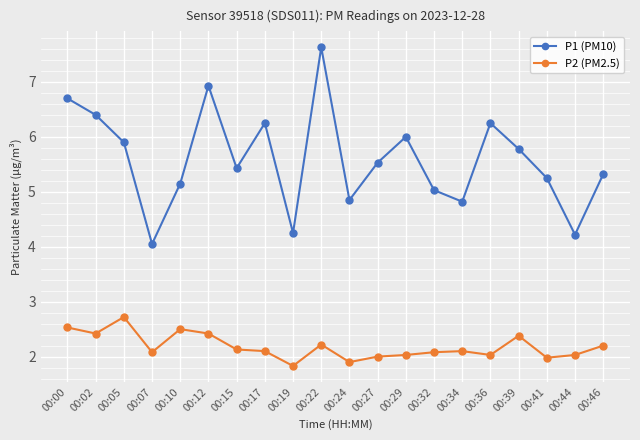

Which label corresponds to the smallest value in the chart?

00:19